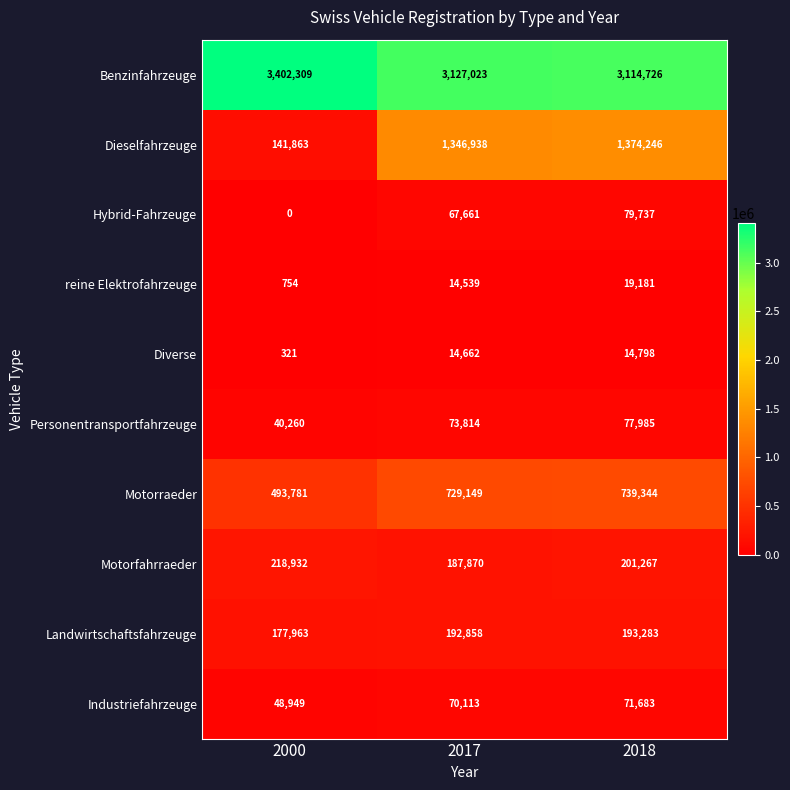

At 2018, list the series in order from largest to smallest.

Benzinfahrzeuge, Dieselfahrzeuge, Motorraeder, Motorfahrraeder, Landwirtschaftsfahrzeuge, Hybrid-Fahrzeuge, Personentransportfahrzeuge, Industriefahrzeuge, reine Elektrofahrzeuge, Diverse